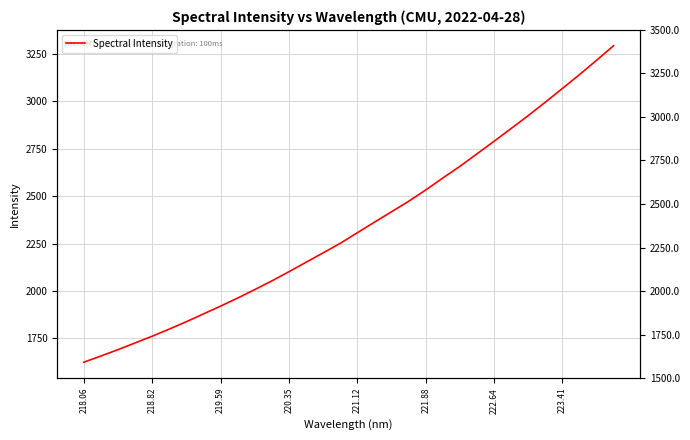

What is the value of the 7th point from the left?

1838.4